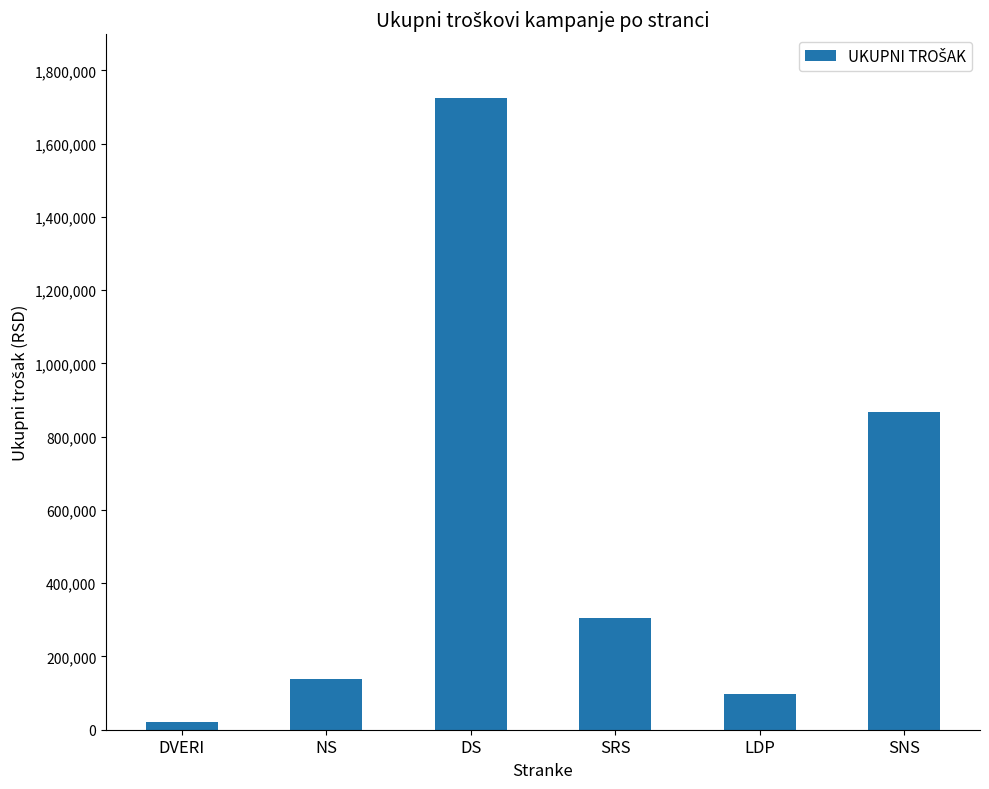

Approximately how many times larger is the value at SRS compared to LDP?

3.1